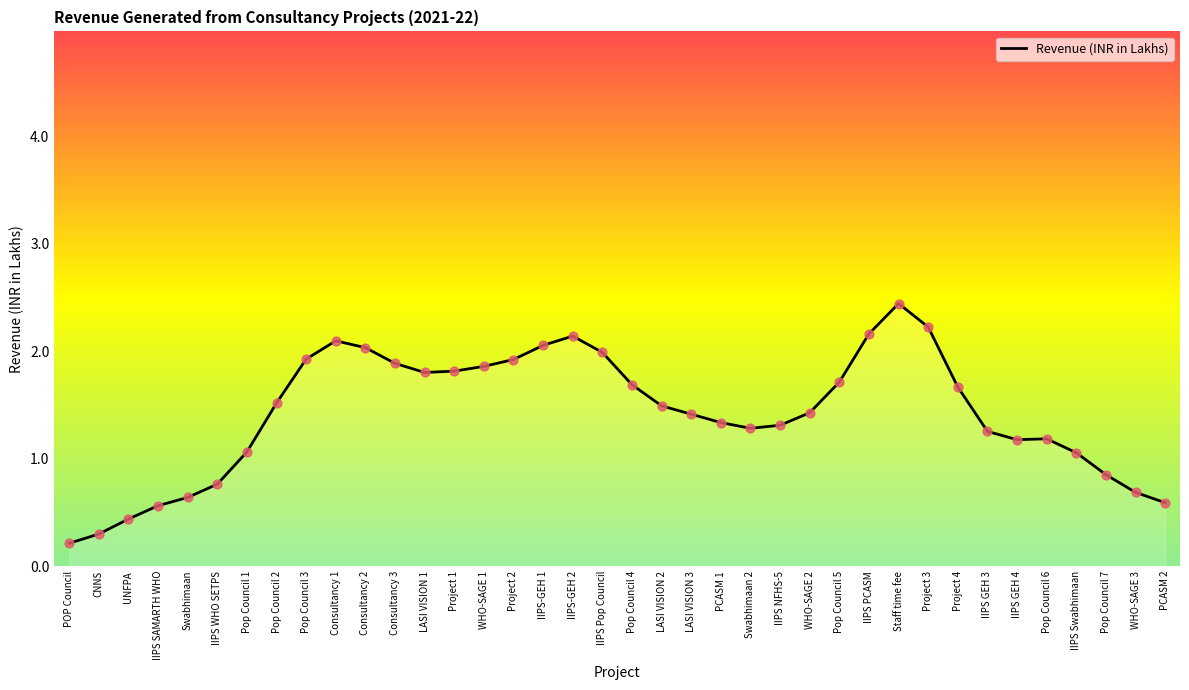

What is the ratio of the value at LASI VISION 1 to the value at Project 2?

0.9